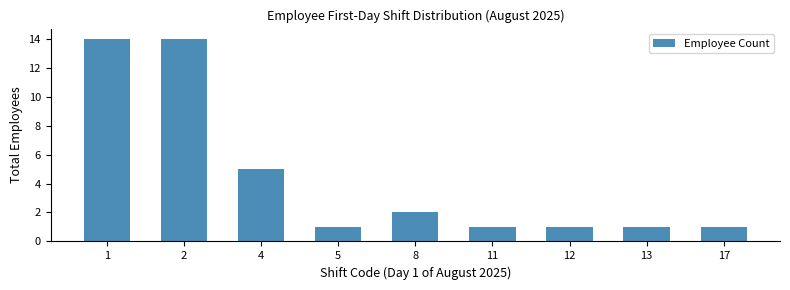

What is the value of the 2nd bar from the left?

14